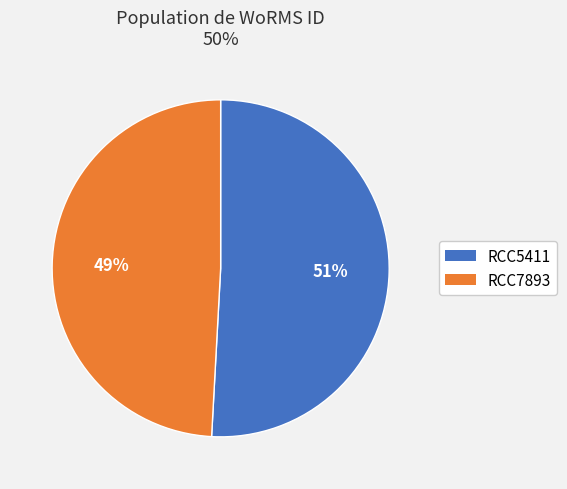

To the nearest percent, what portion does RCC7893 represent?

49%